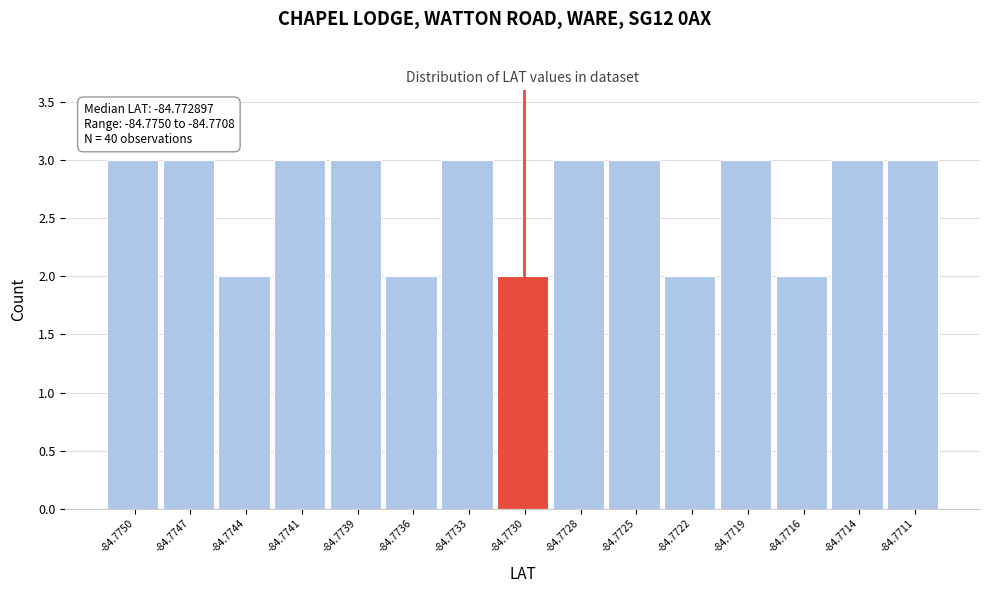

Reading right to left, list all the values displayed in this chart.

3	3	2	3	2	3	3	2	3	2	3	3	2	3	3